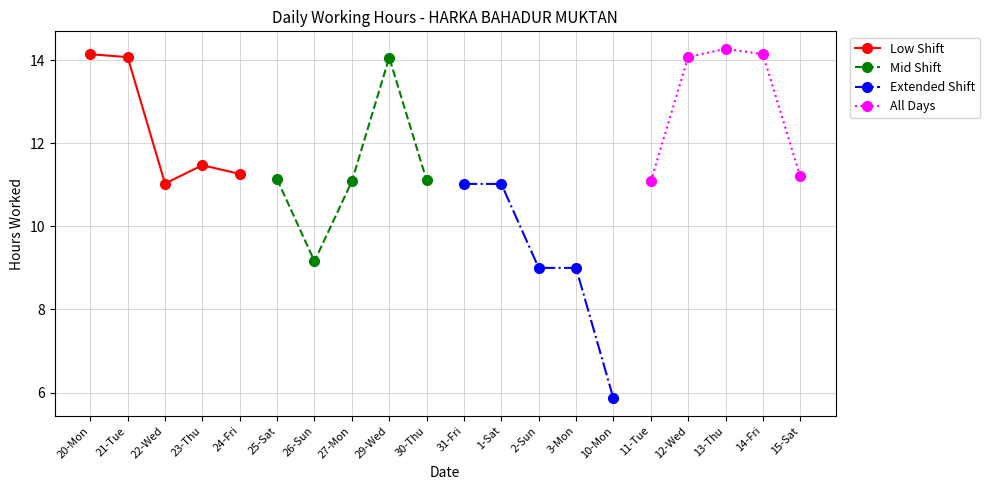

How many series are shown in this chart?

4